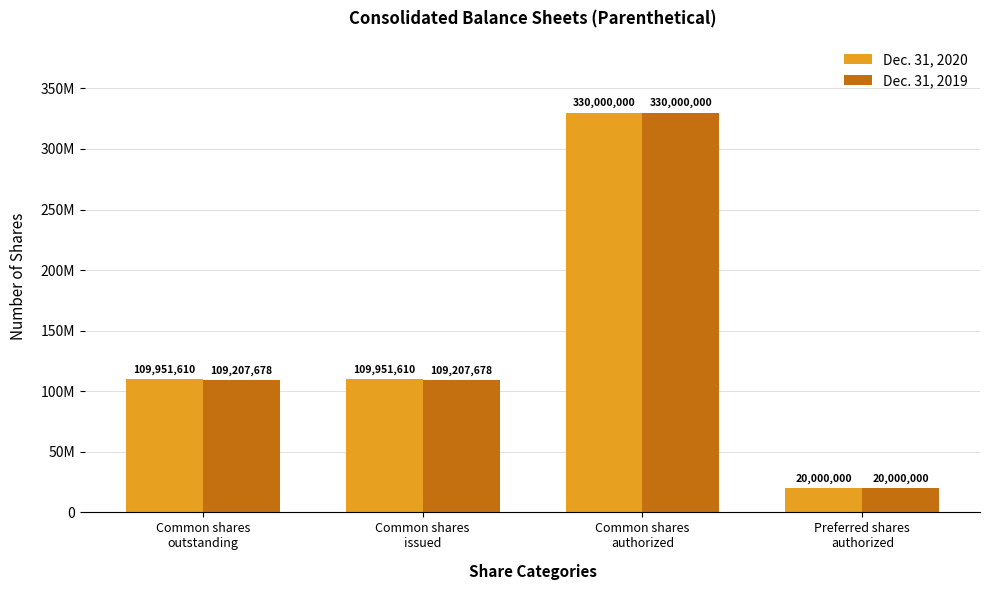

At which category is the sum across all series the highest?

Common shares
authorized